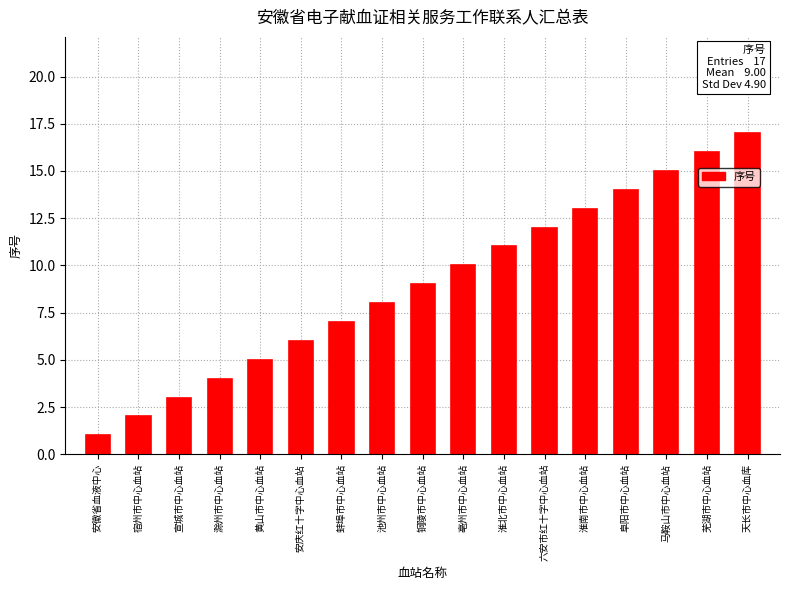

What is the value of the 16th bar from the left?

16